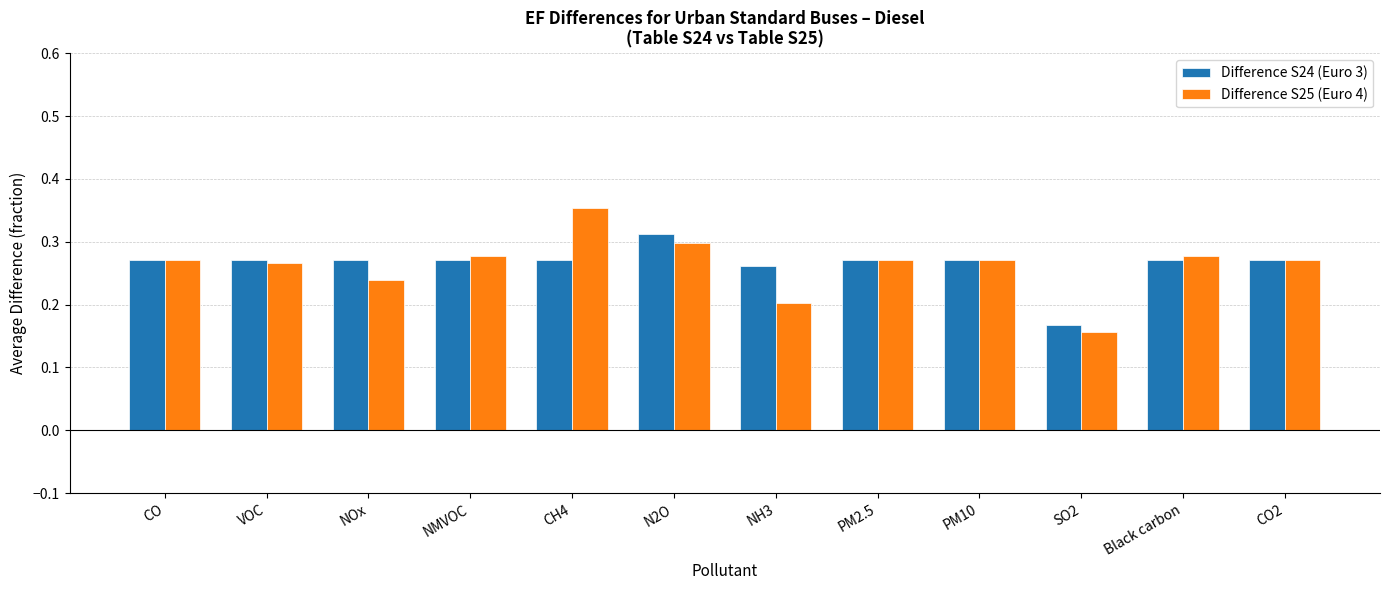

What is the difference between the second highest and second lowest values in the Difference S25 (Euro 4) series?

0.1